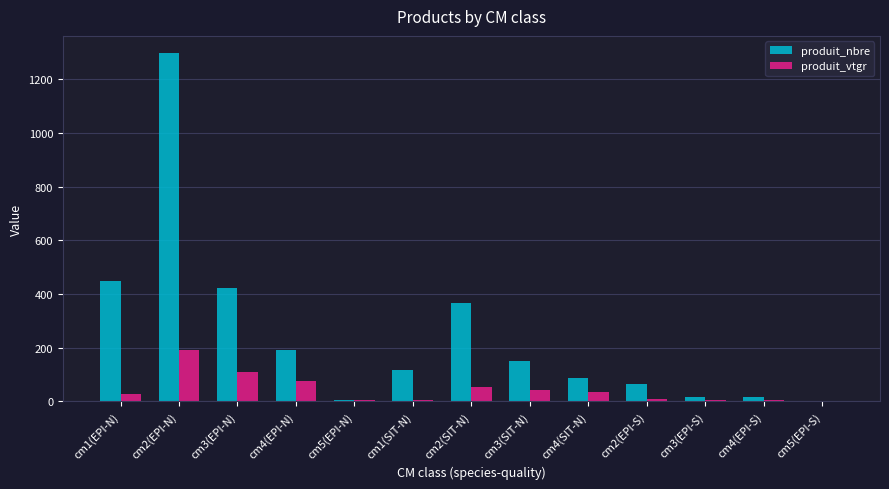

Where does the produit_nbre series first go above 116?

cm1(EPI-N)